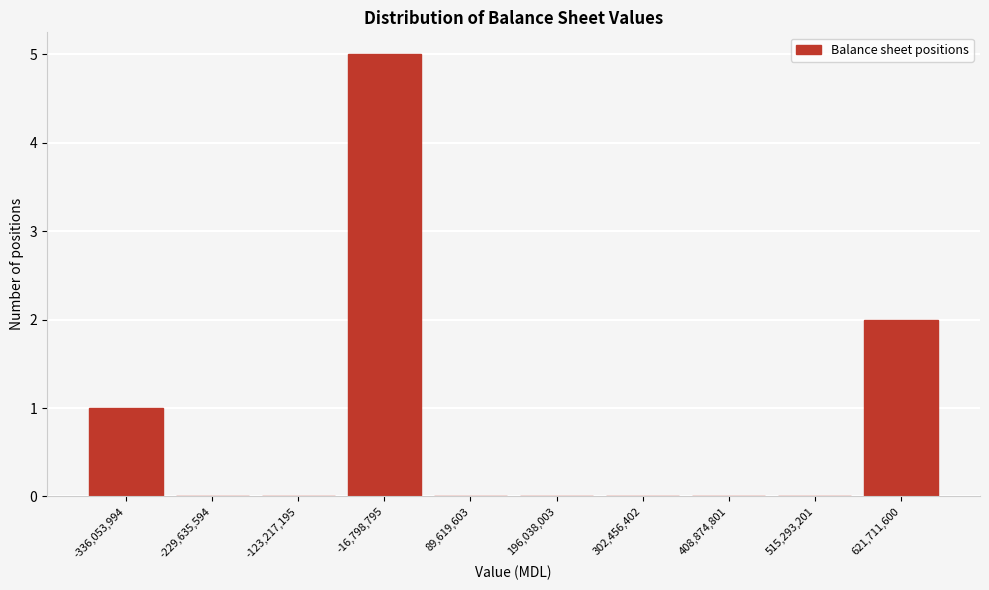

Reading left to right, extract all data points from this chart.

-336,053,994=1	-229,635,594=0	-123,217,195=0	-16,798,795=5	89,619,603=0	196,038,003=0	302,456,402=0	408,874,801=0	515,293,201=0	621,711,600=2